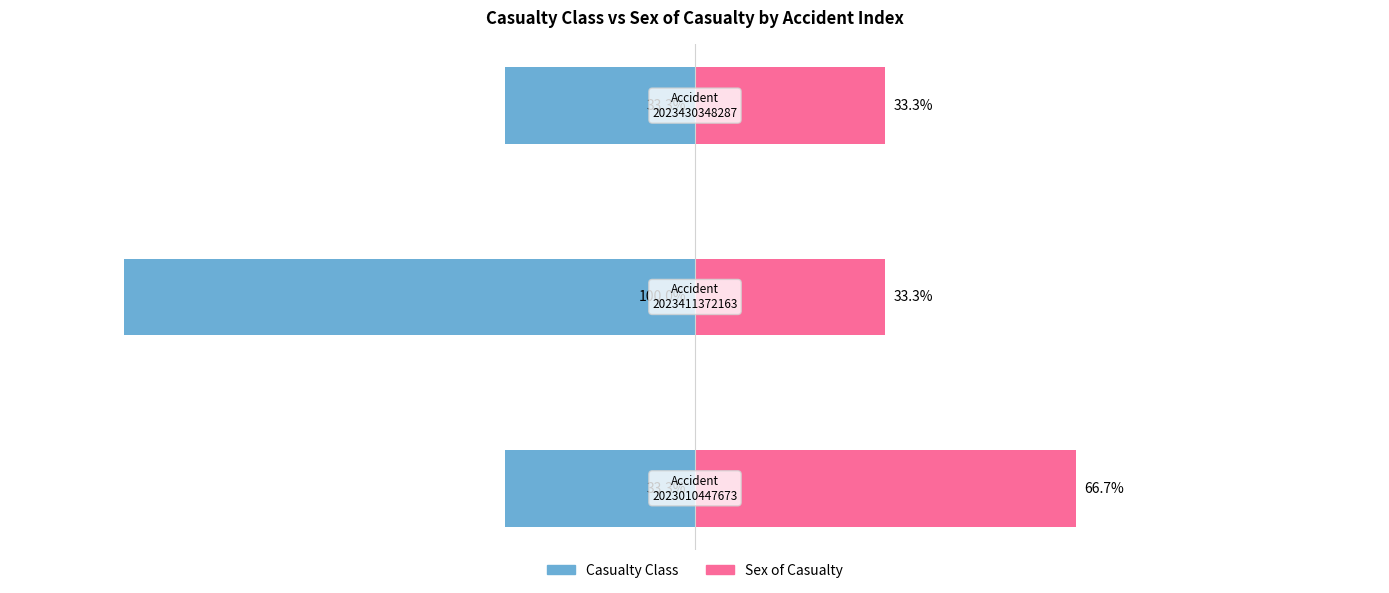

Reading right to left, what are all the values shown in this chart?

Casualty Class: -33.3	-100.0	-33.3
Sex of Casualty: 33.3	33.3	66.7